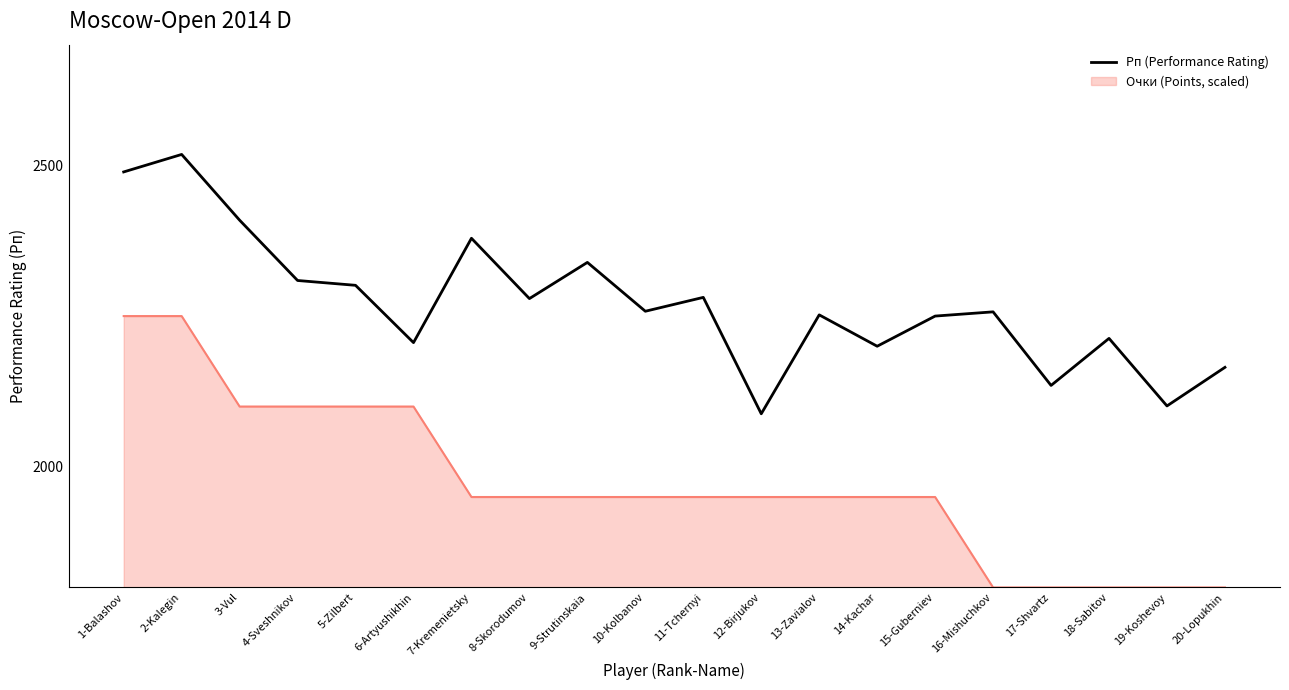

True or false: Рп (Performance Rating) and Очки (Points, scaled) intersect in this chart.

False